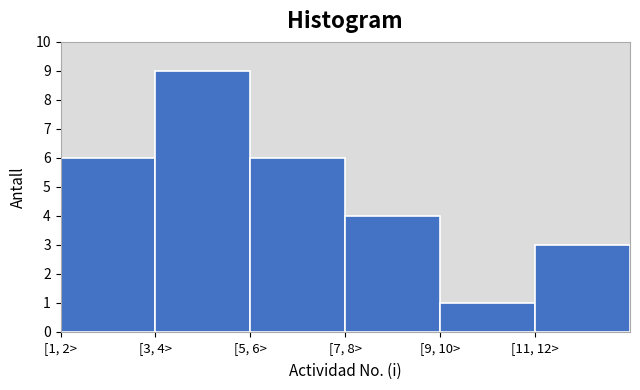

Reading left to right, list all the values displayed in this chart.

6	9	6	4	1	3